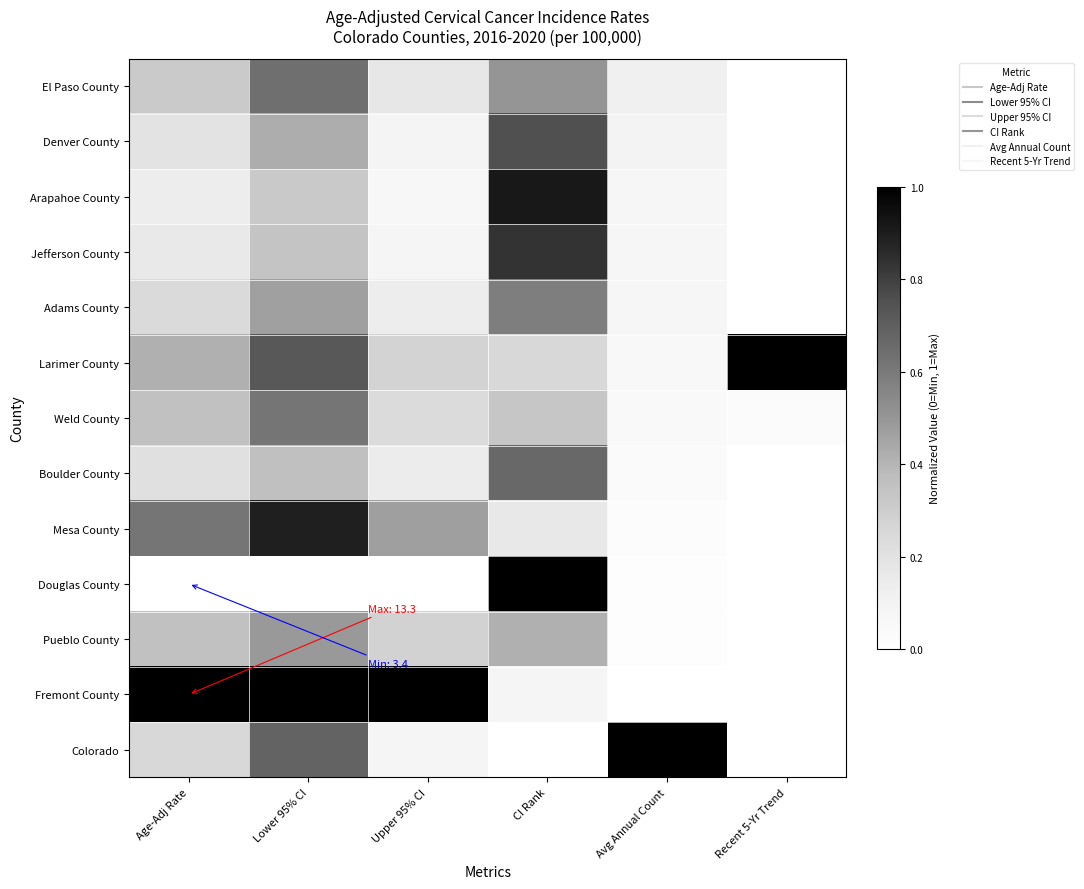

At which category does the chart reach its peak across all series?

Recent 5-Yr Trend